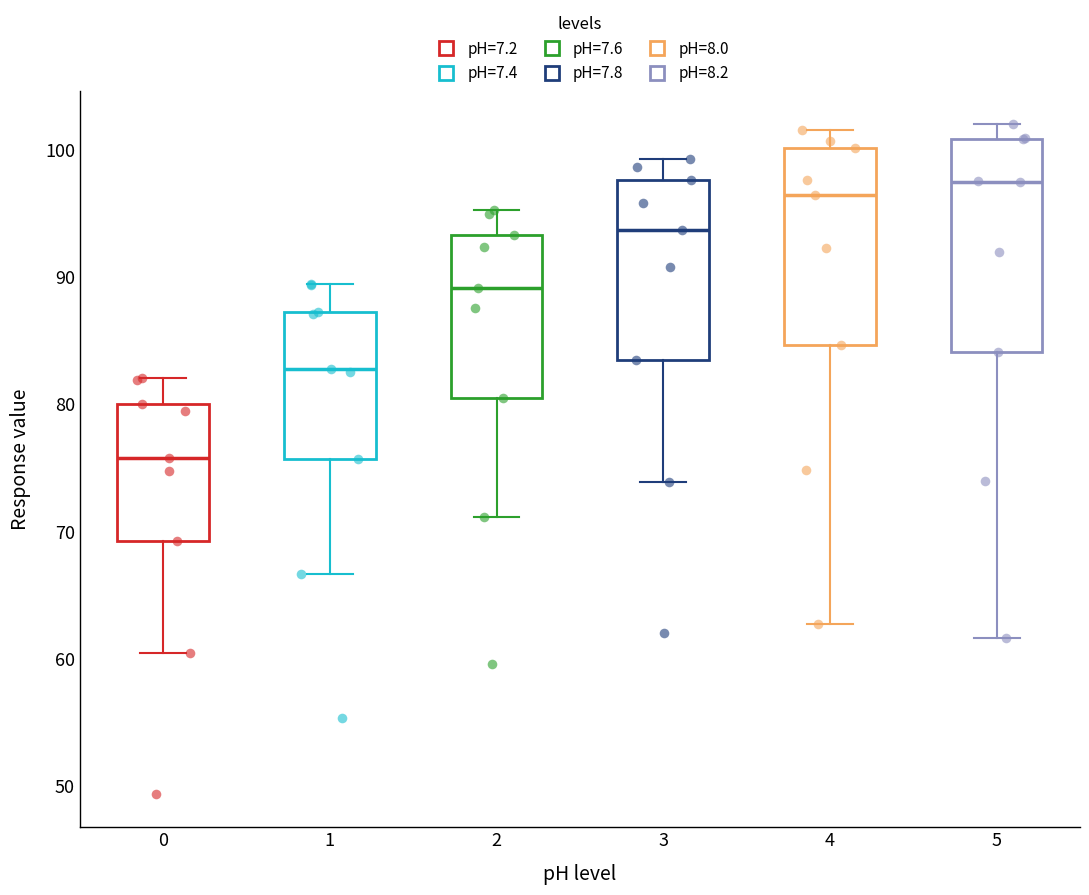

Reading left to right, read every box against the y-axis: the position of its median line, the range the box covers, and the ends of its whiskers. The values are not printed on the chart, so give them approximately, as read against the axis.

0: median 76, box 69 to 80, whiskers 60 to 82
1: median 83, box 76 to 87, whiskers 67 to 89
2: median 89, box 80 to 93, whiskers 71 to 95
3: median 94, box 83 to 98, whiskers 74 to 99
4: median 96, box 85 to 100, whiskers 63 to 102
5: median 97, box 84 to 101, whiskers 62 to 102